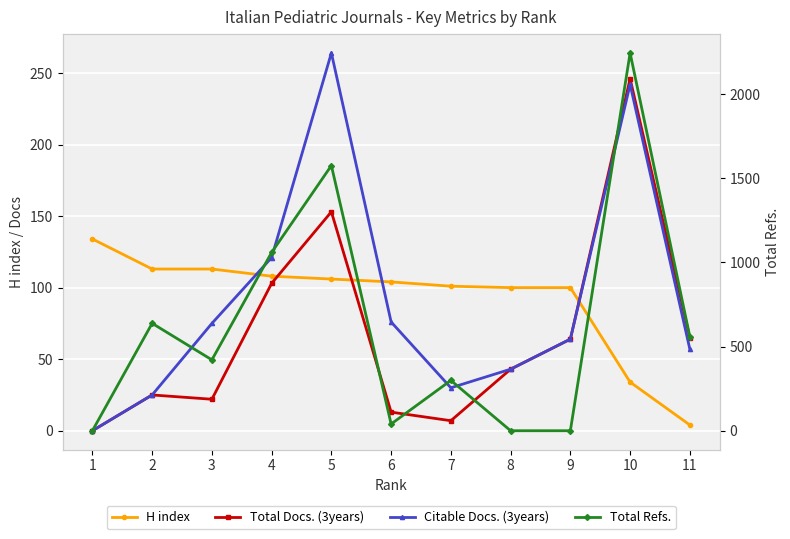

The Total Refs. series shows 866 at 2. True or false?

False